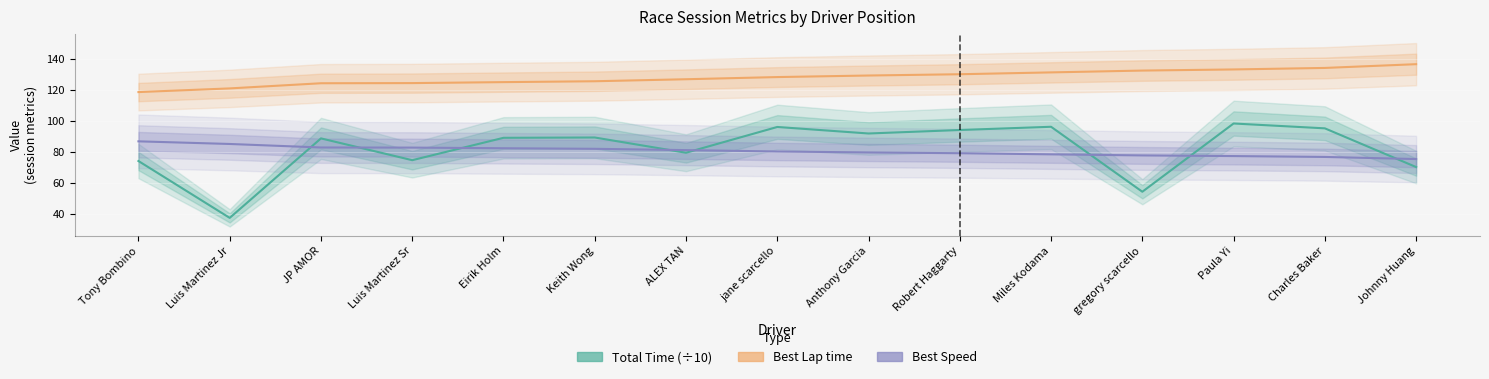

Which category has the highest value across all series?

Johnny Huang